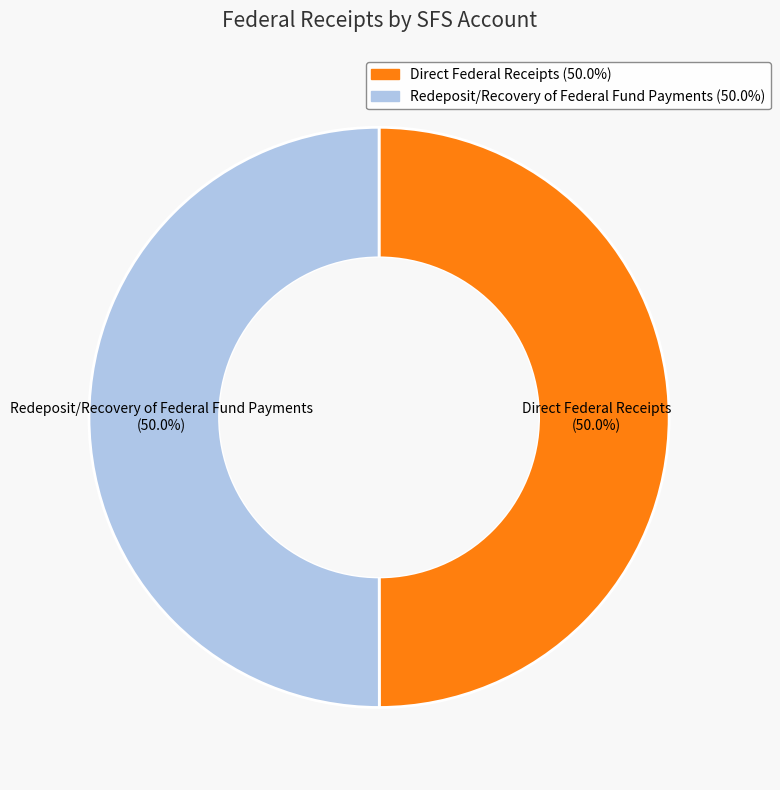

Approximately how many times larger is the value at Direct Federal Receipts compared to Redeposit/Recovery of Federal Fund Payments?

1.0